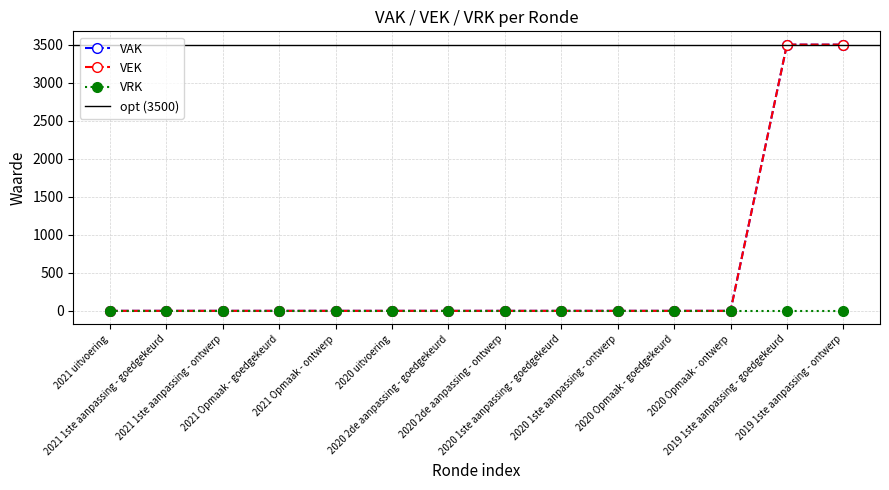

Which series has the largest total across all categories?

VAK